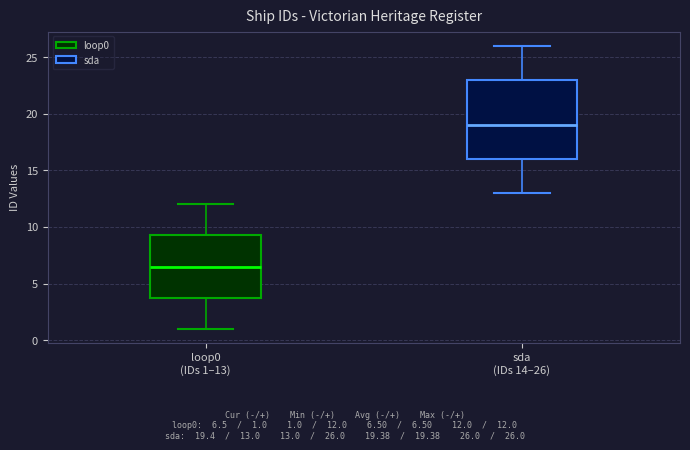

Reading left to right, transcribe this box plot: for each box, give where its median line is, the range the box spans, and where its two whiskers end, as read against the y-axis. The values are not printed on the chart, so give them approximately, as read against the axis.

loop0 (IDs 1–13): median 6.5, box 4.0 to 9.5, whiskers 1.0 to 12.0
sda (IDs 14–26): median 19.0, box 16.0 to 23.0, whiskers 13.0 to 26.0